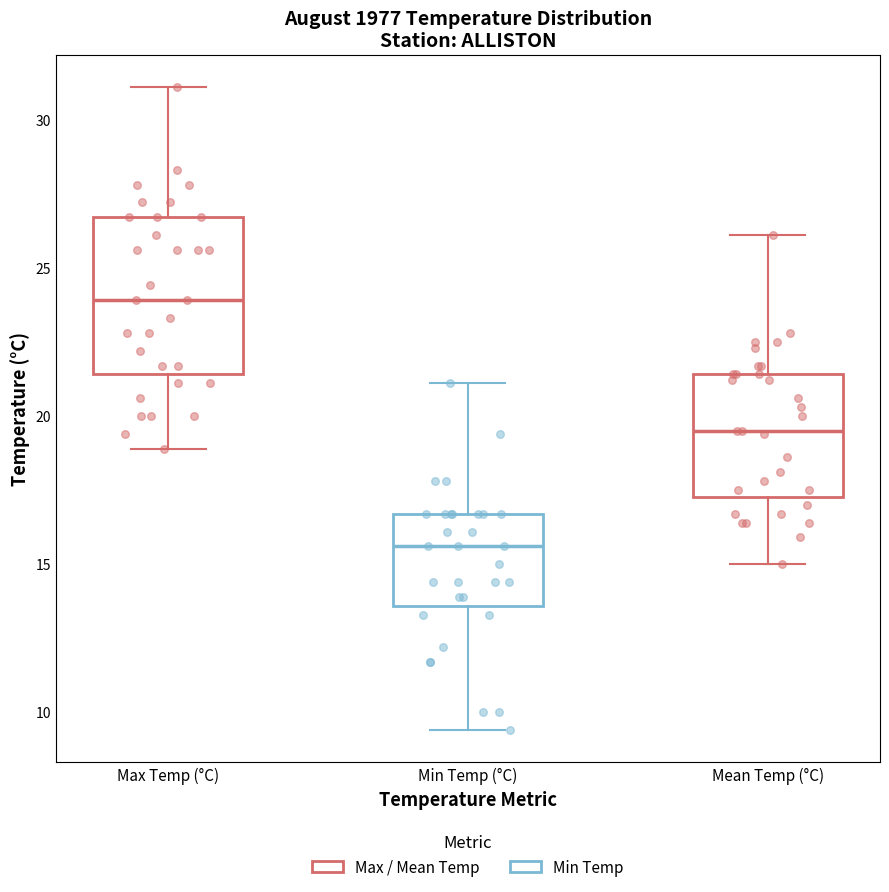

Reading left to right, transcribe this box plot: for each box, give where its median line is, the range the box spans, and where its two whiskers end, as read against the y-axis. The values are not printed on the chart, so give them approximately, as read against the axis.

Max Temp (°C): median 24.0, box 21.5 to 26.5, whiskers 19.0 to 31.0
Min Temp (°C): median 15.5, box 13.5 to 16.5, whiskers 9.5 to 21.0
Mean Temp (°C): median 19.5, box 17.5 to 21.5, whiskers 15.0 to 26.0